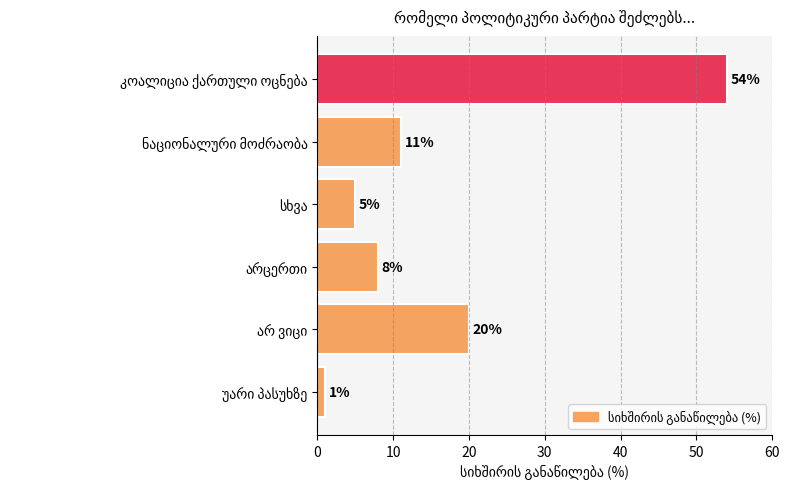

What is the maximum value shown in the chart?

54